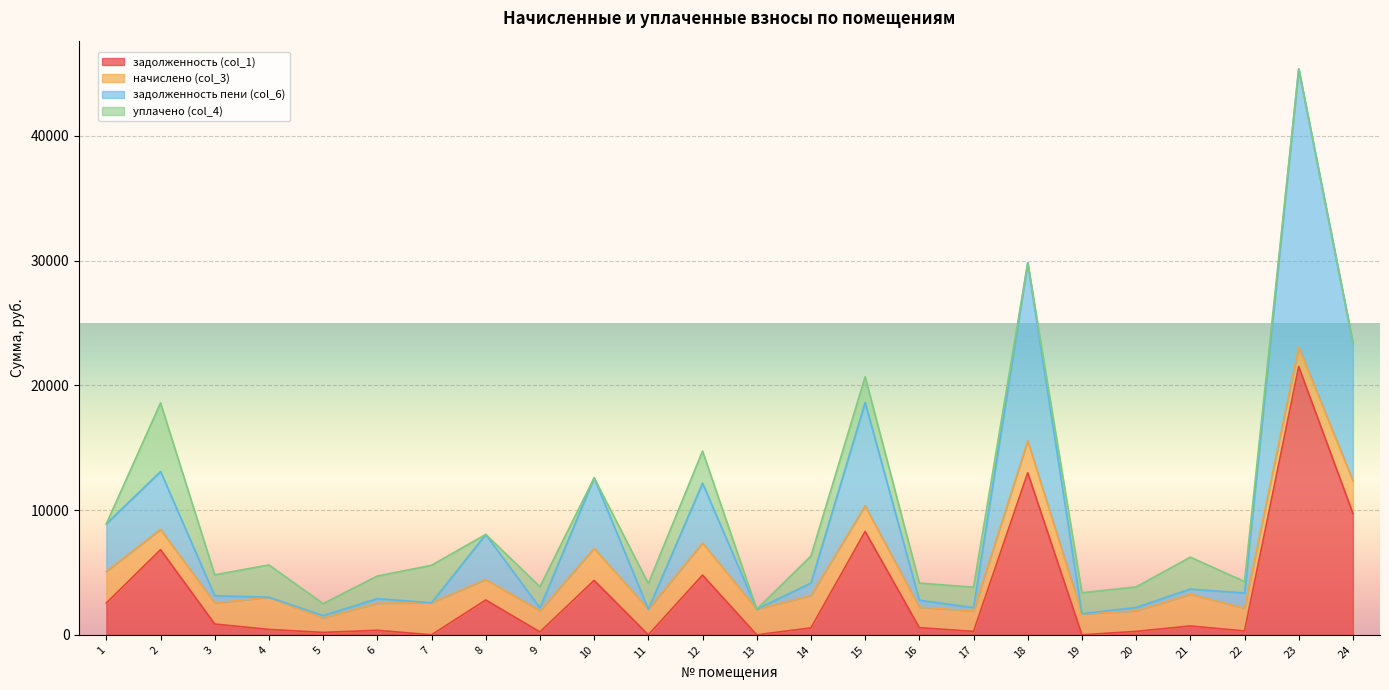

True or false: задолженность пени (col_6) has more than 2 interior local peaks.

True